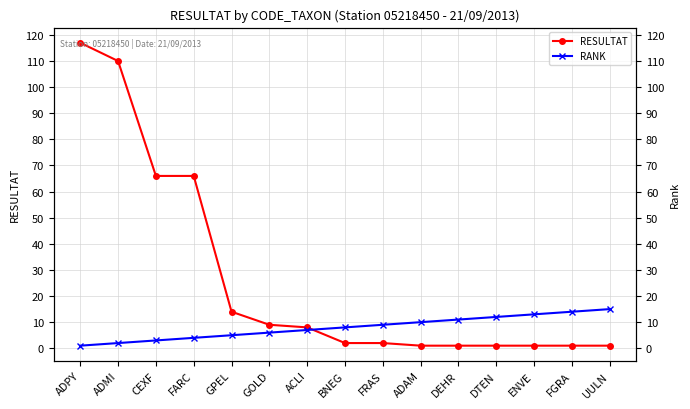

Between ADAM and DEHR, which is larger?

ADAM